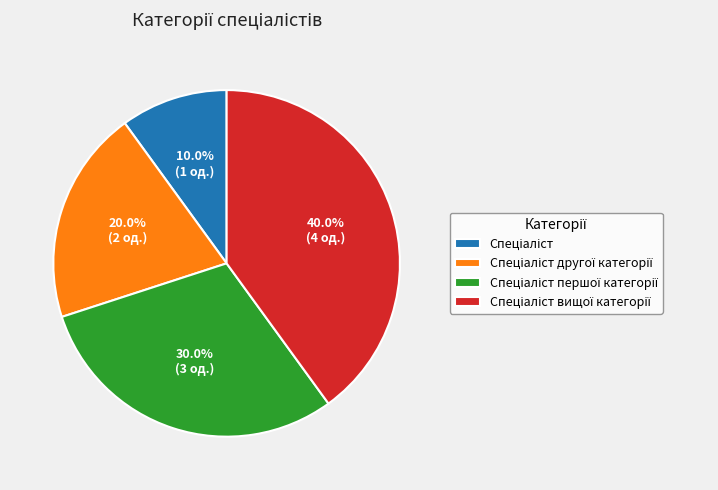

Is there any slice that represents more than half of the pie?

No